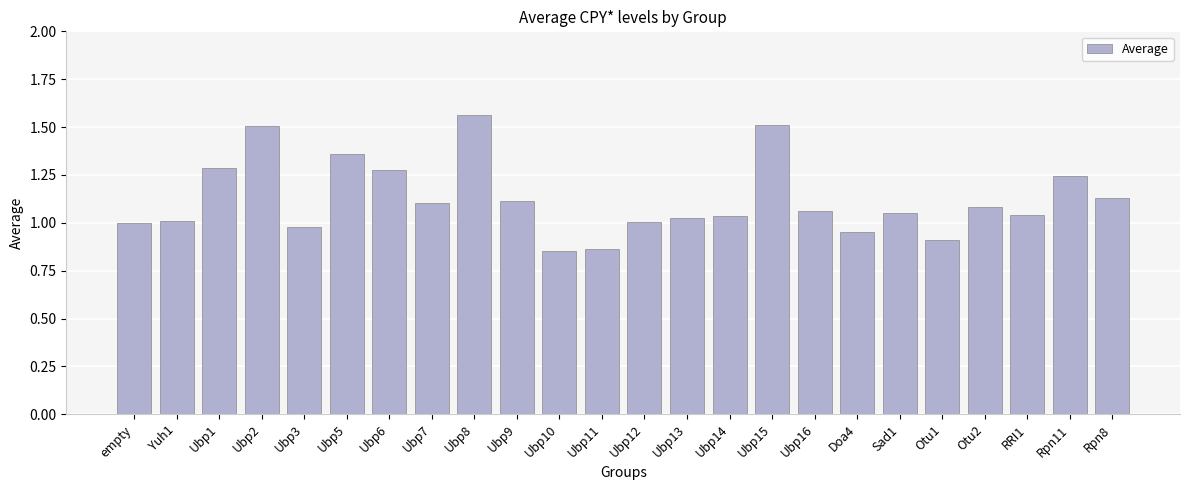

The chart shows a value of 1.3 at Ubp1. True or false?

True